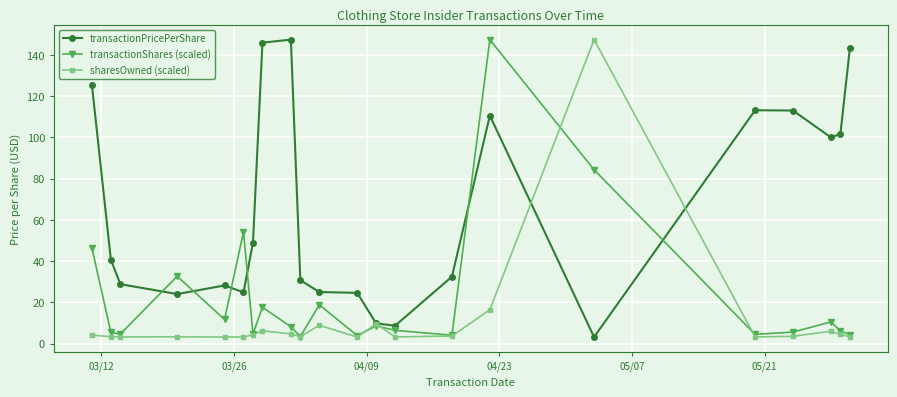

How many lines are shown in the chart?

3